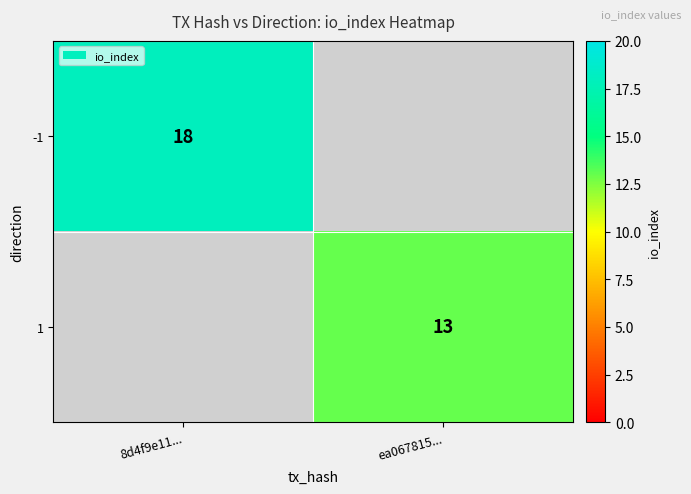

The 1 series shows 4 at ea067815.... True or false?

False